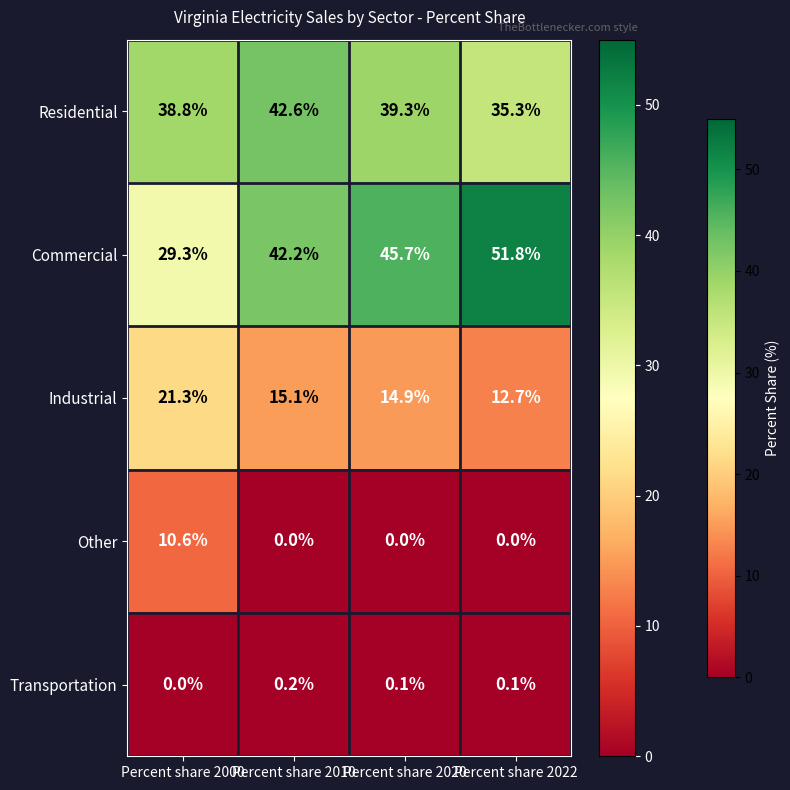

What is the maximum value shown in the chart?

51.8